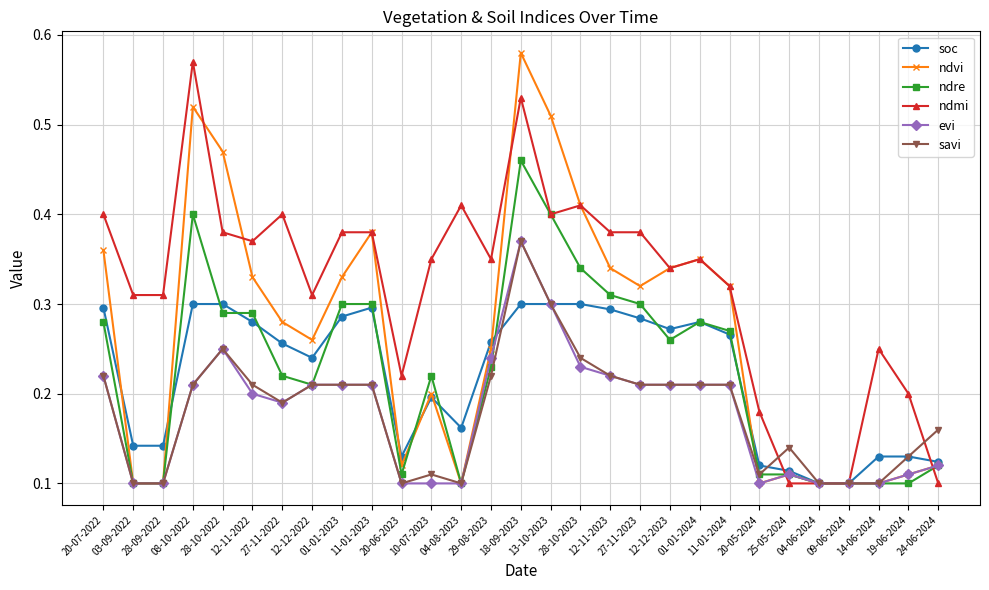

How many ndvi values are between 0 and 1?

29